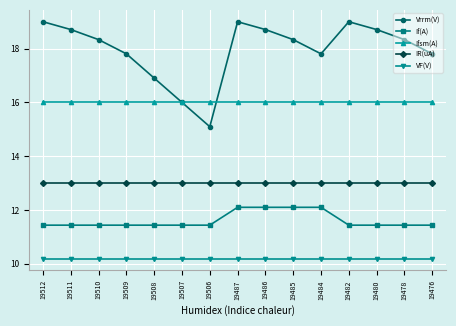

How many data points in Vrrm(V) are less than 18?

6